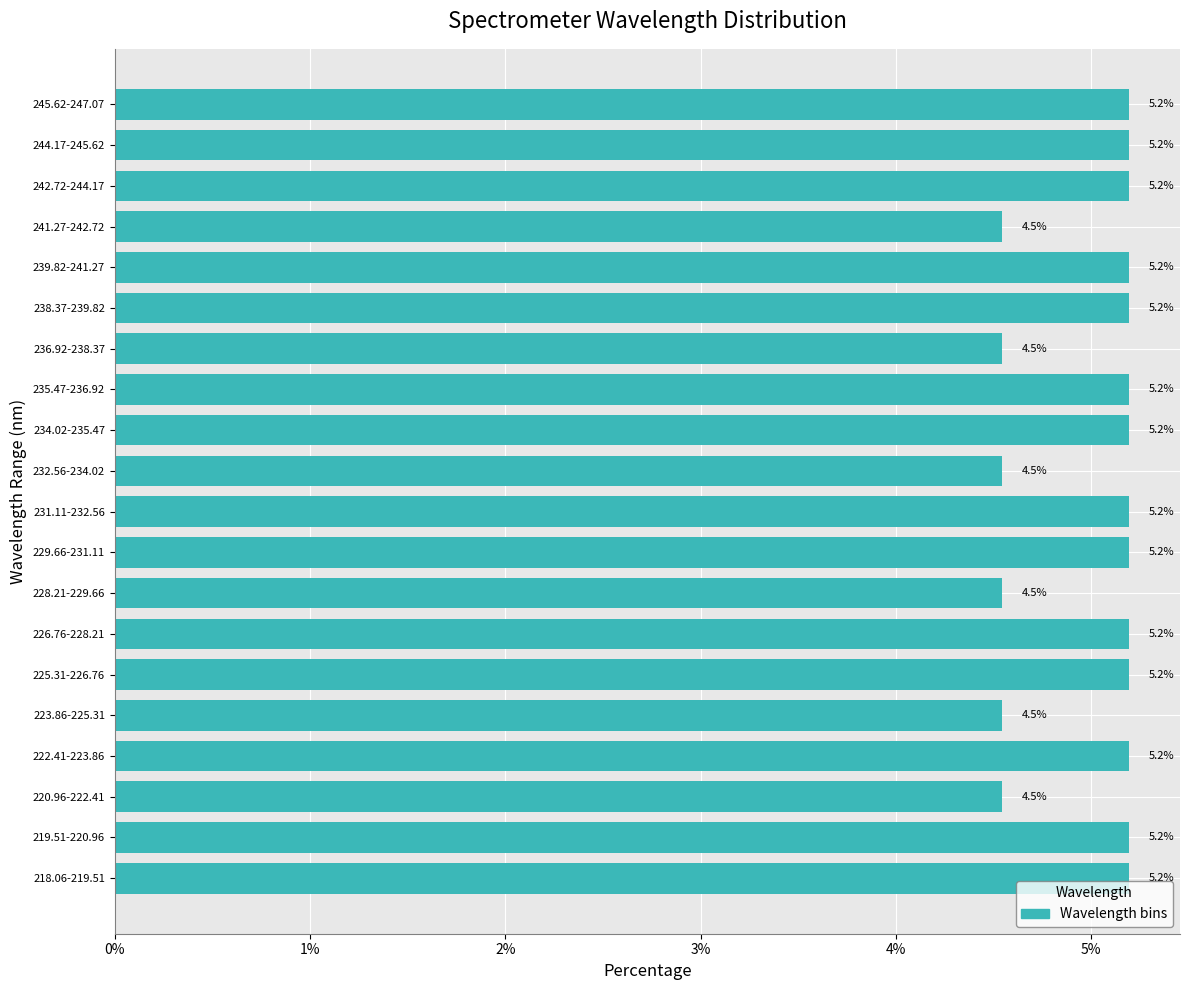

Reading top to bottom, what are all the values shown in this chart?

245.62-247.07=5.2	244.17-245.62=5.2	242.72-244.17=5.2	241.27-242.72=4.5	239.82-241.27=5.2	238.37-239.82=5.2	236.92-238.37=4.5	235.47-236.92=5.2	234.02-235.47=5.2	232.56-234.02=4.5	231.11-232.56=5.2	229.66-231.11=5.2	228.21-229.66=4.5	226.76-228.21=5.2	225.31-226.76=5.2	223.86-225.31=4.5	222.41-223.86=5.2	220.96-222.41=4.5	219.51-220.96=5.2	218.06-219.51=5.2